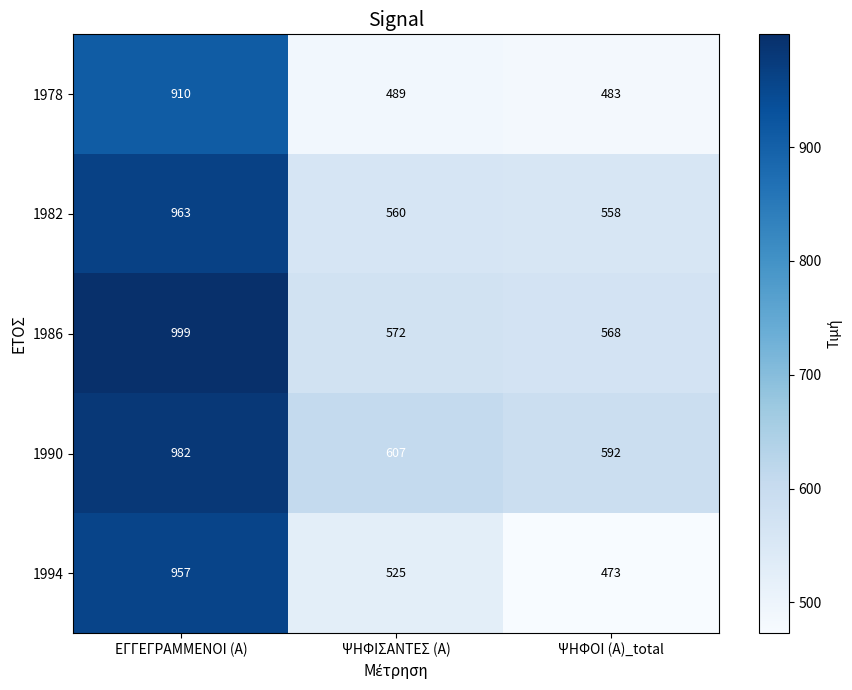

Reading right to left, list all the values displayed in this chart.

1978: 483	489	910
1982: 558	560	963
1986: 568	572	999
1990: 592	607	982
1994: 473	525	957